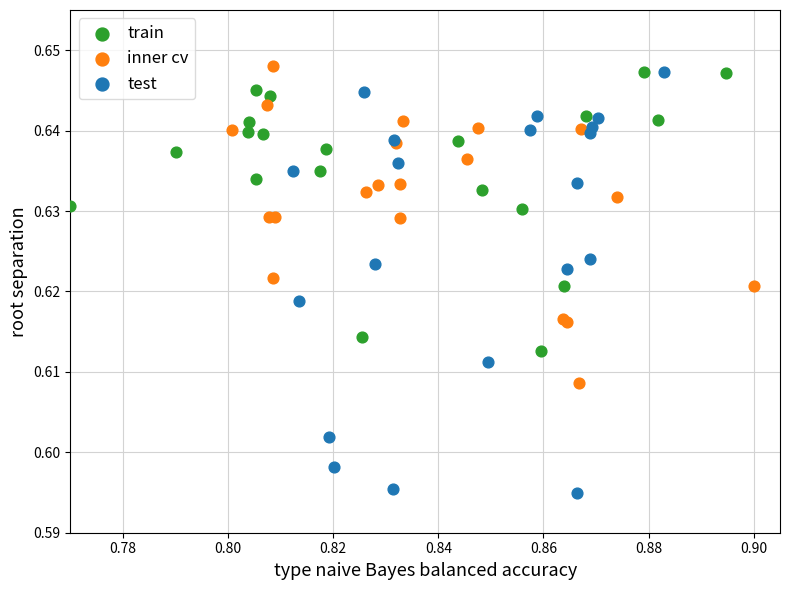

Which series reaches the minimum Y coordinate?

test